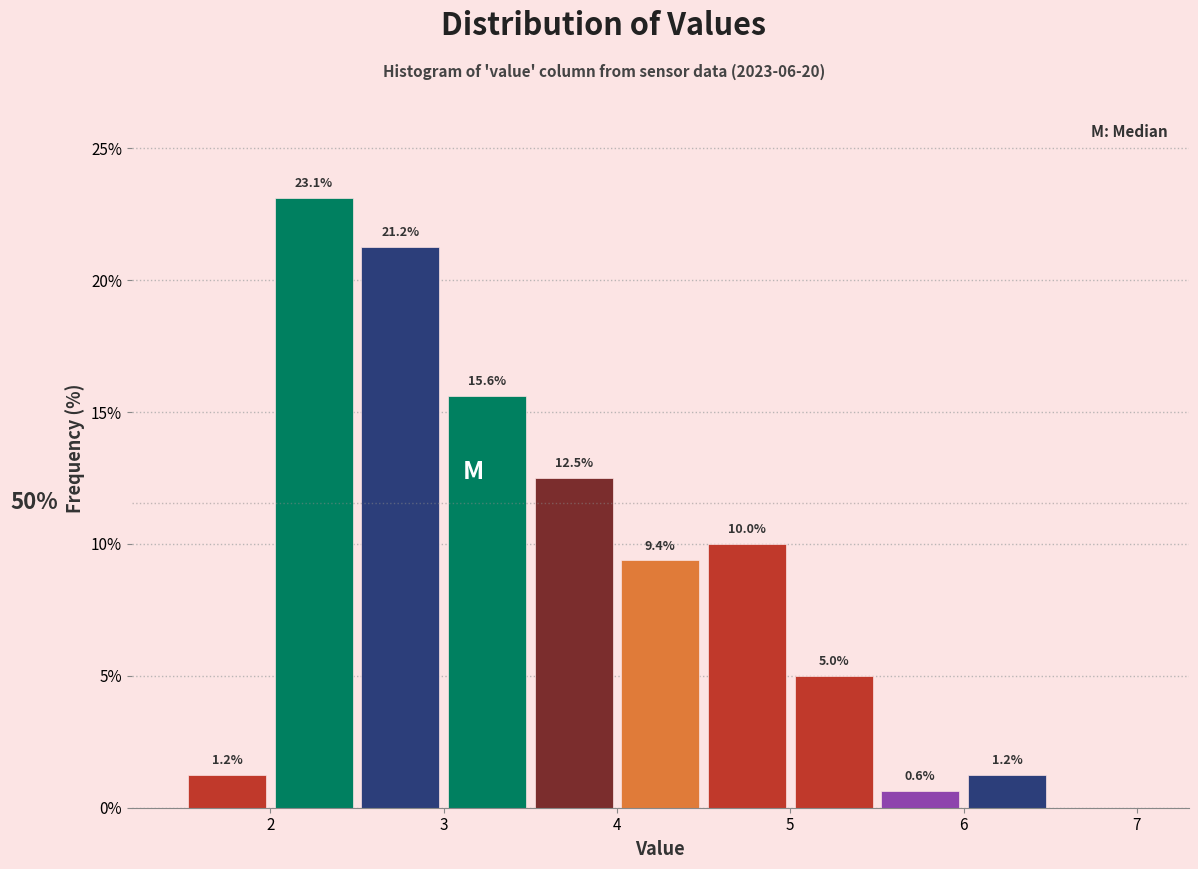

Over which range of the x-axis is the bar tallest?

2.0 to 2.5